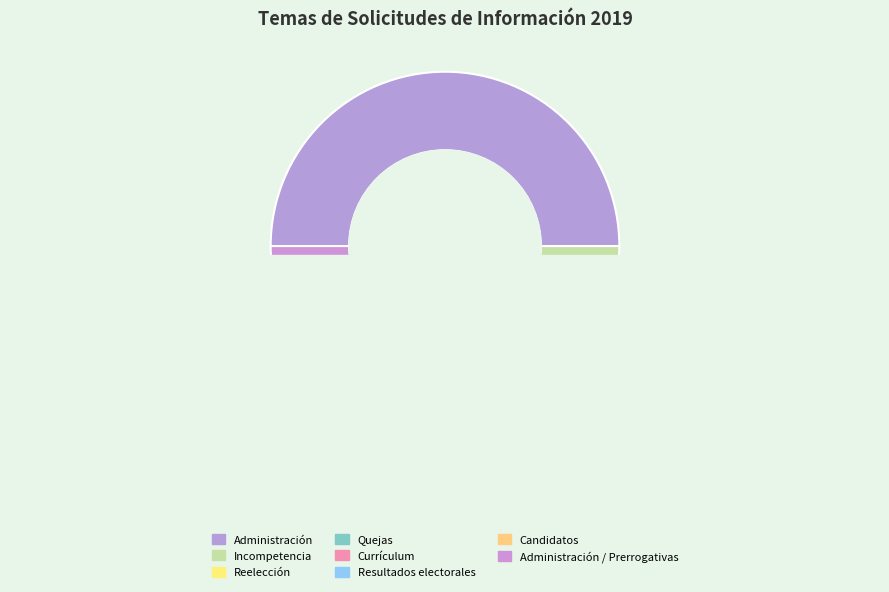

How many slices are in this pie chart?

8